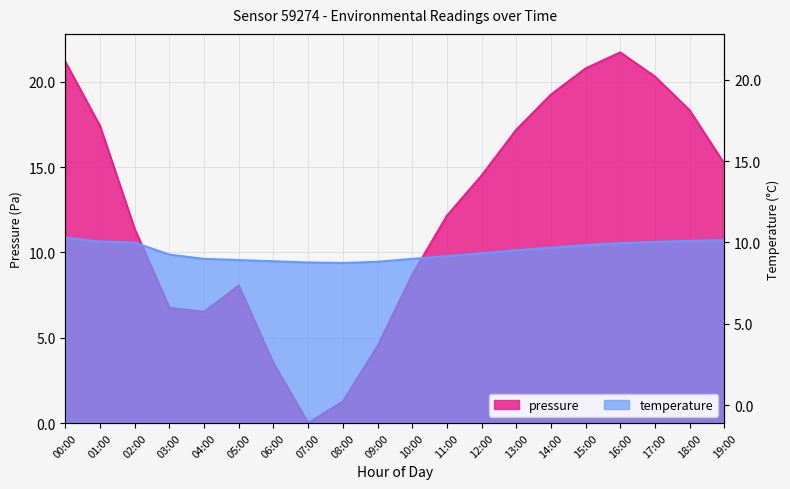

Which category has the highest value in the pressure series?

16:00